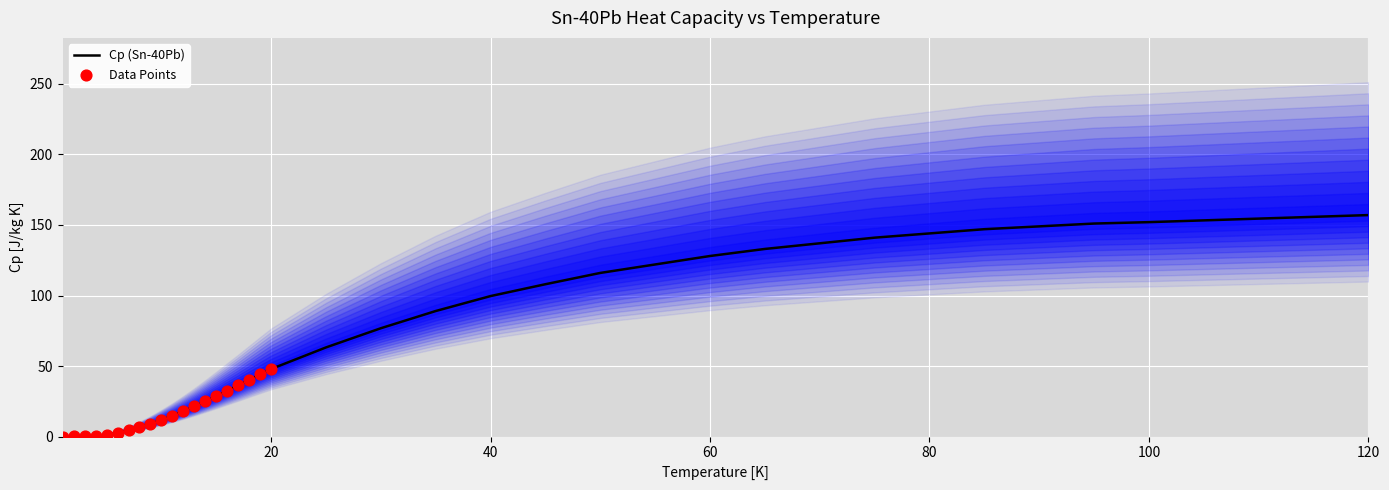

Between 18 and 4, which is larger?

18